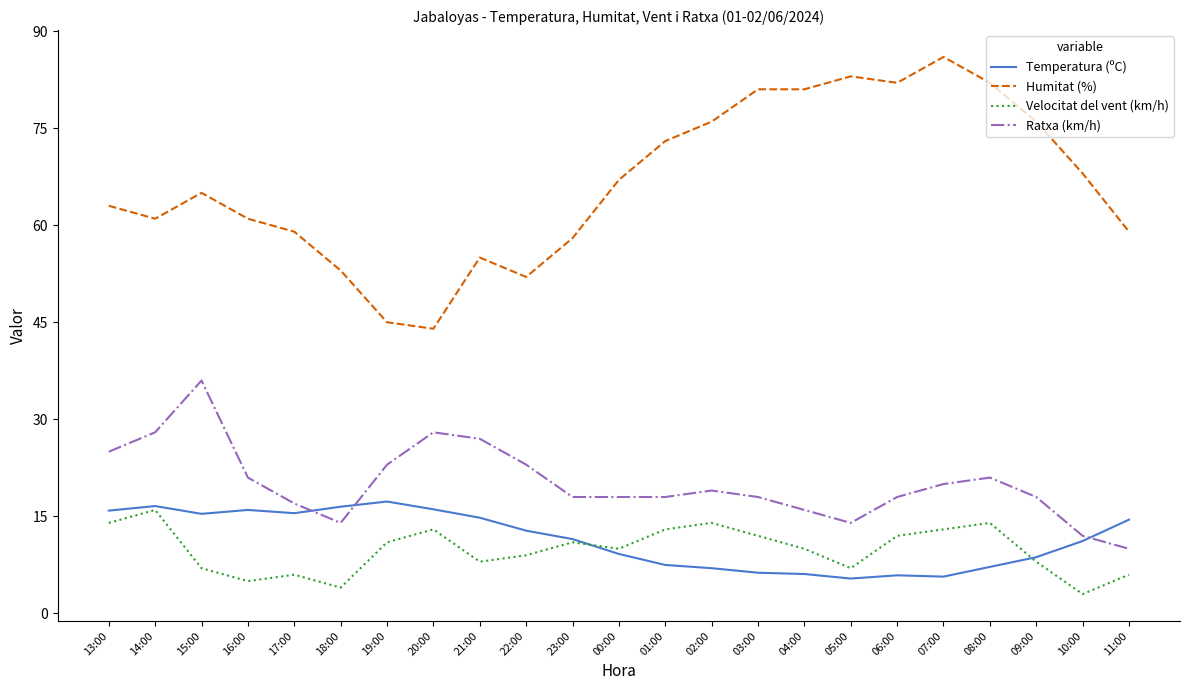

Where is the first local minimum for Humitat (%)?

14:00